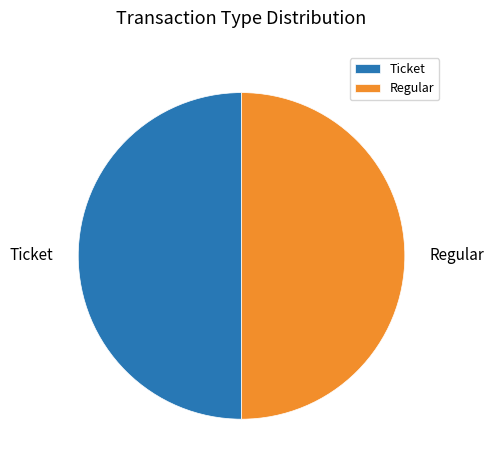

Is it true that Ticket is 50% of the pie?

True